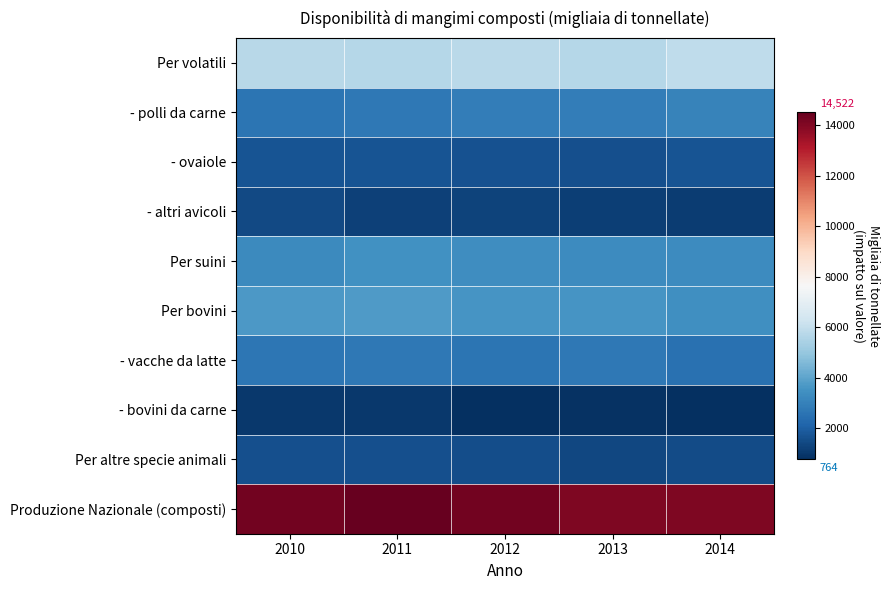

Between 2014 and 2011, which is larger?

2014